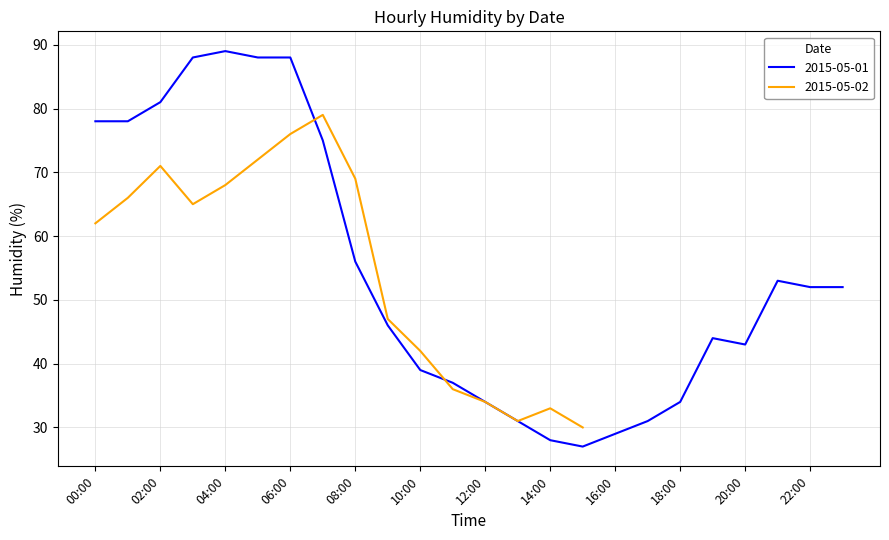

Where does the data first go above 52?

00:00